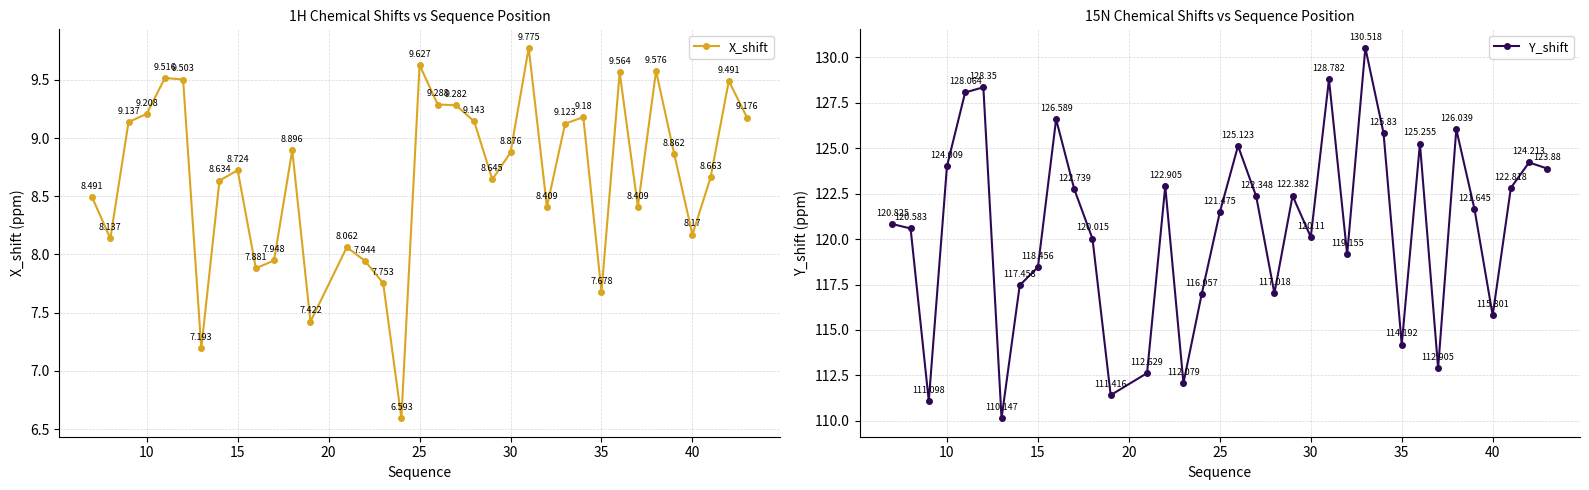

Reading right to left, list all the values displayed in this chart.

X_shift: 9.2	9.5	8.7	8.2	8.9	9.6	8.4	9.6	7.7	9.2	9.1	8.4	9.8	8.9	8.6	9.1	9.3	9.3	9.6	6.6	7.8	7.9	8.1	7.4	8.9	7.9	7.9	8.7	8.6	7.2	9.5	9.5	9.2	9.1	8.1	8.5
Y_shift: 123.9	124.2	122.8	115.8	121.6	126.0	112.9	125.3	114.2	125.8	130.5	119.2	128.8	120.1	122.4	117.0	122.3	125.1	121.5	117.0	112.1	122.9	112.6	111.4	120.0	122.7	126.6	118.5	117.5	110.1	128.3	128.1	124.0	111.1	120.6	120.8